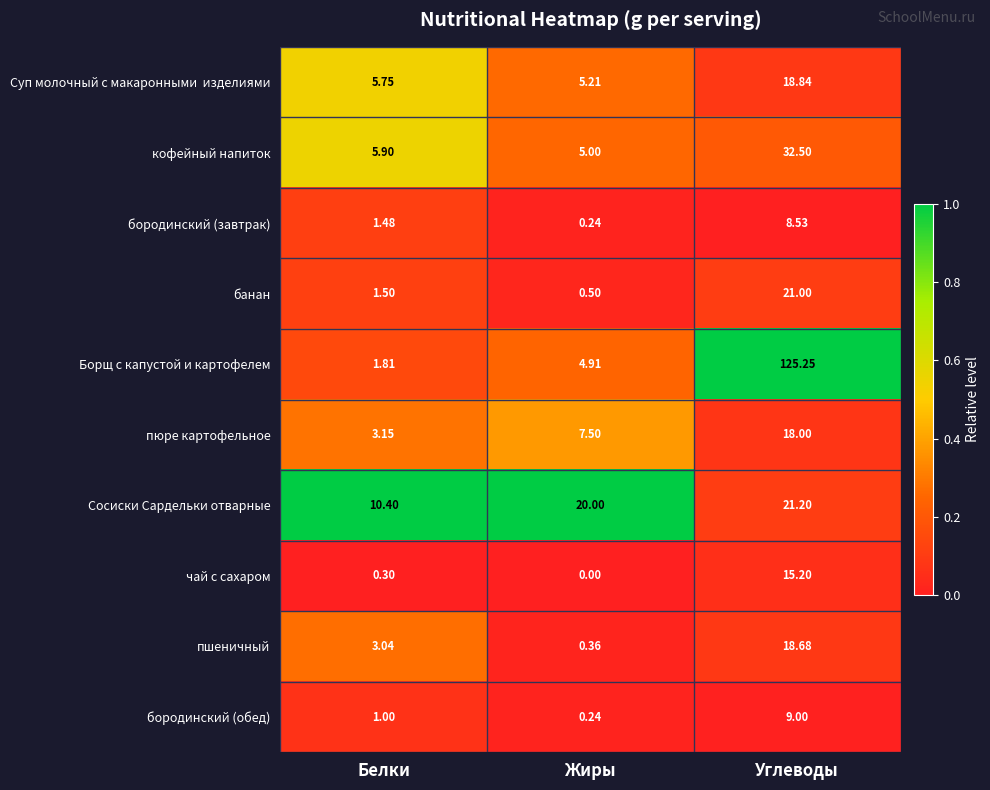

At which category does the chart reach its minimum across all series?

Жиры